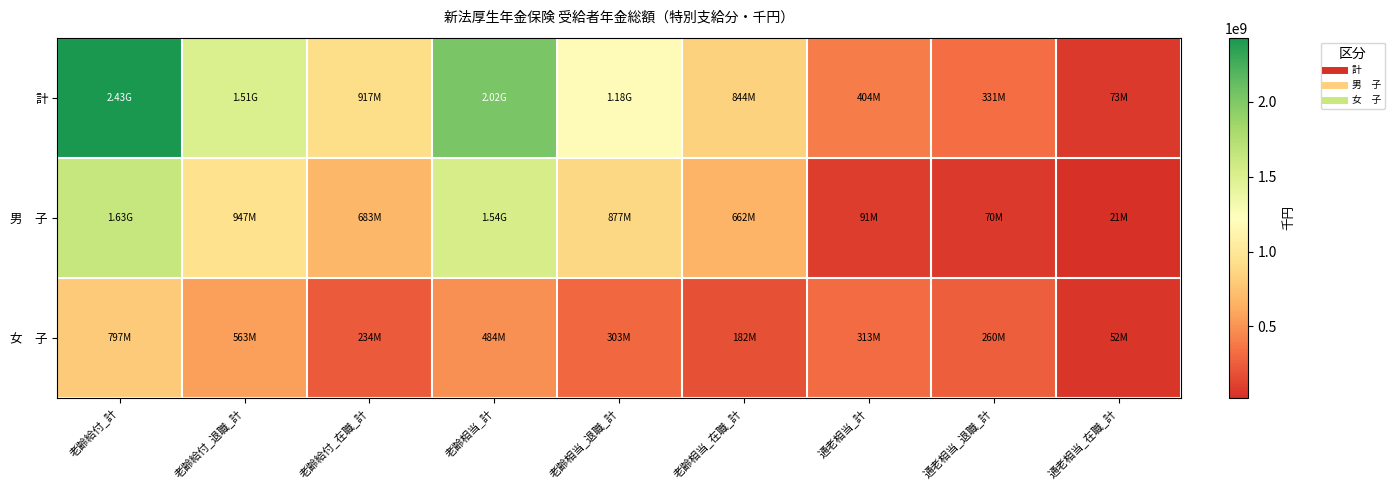

Rank the series by their average value, from lowest to highest.

女 子, 男 子, 計